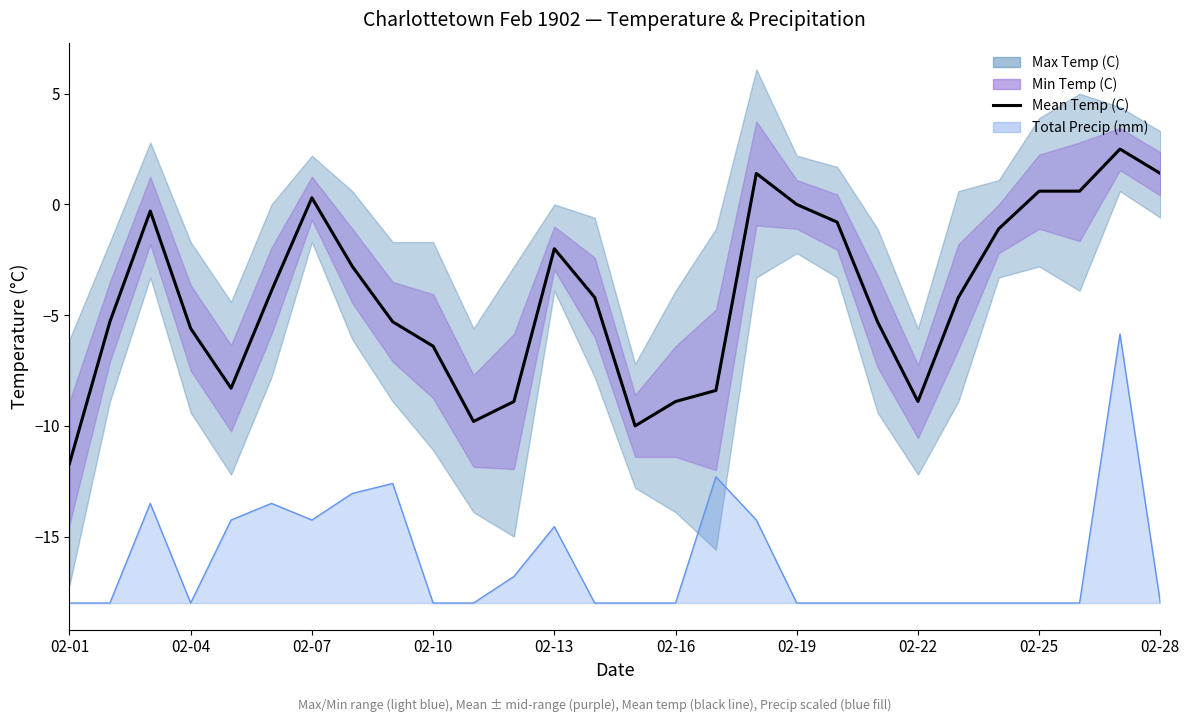

What is the difference between the highest and lowest values at 25?

18.6